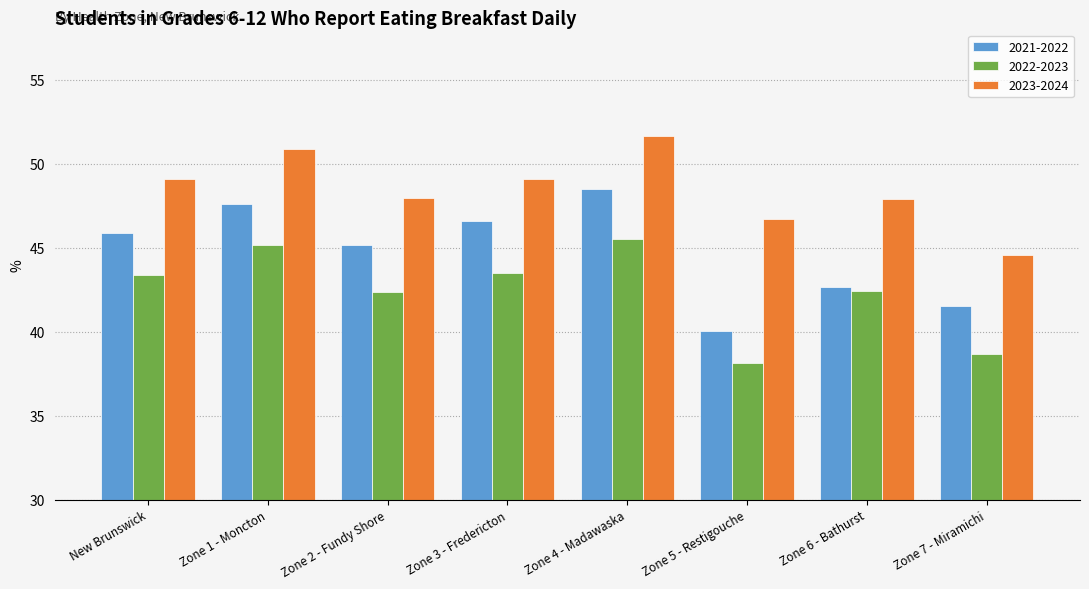

What is the total value across all series at Zone 4 - Madawaska?

145.6